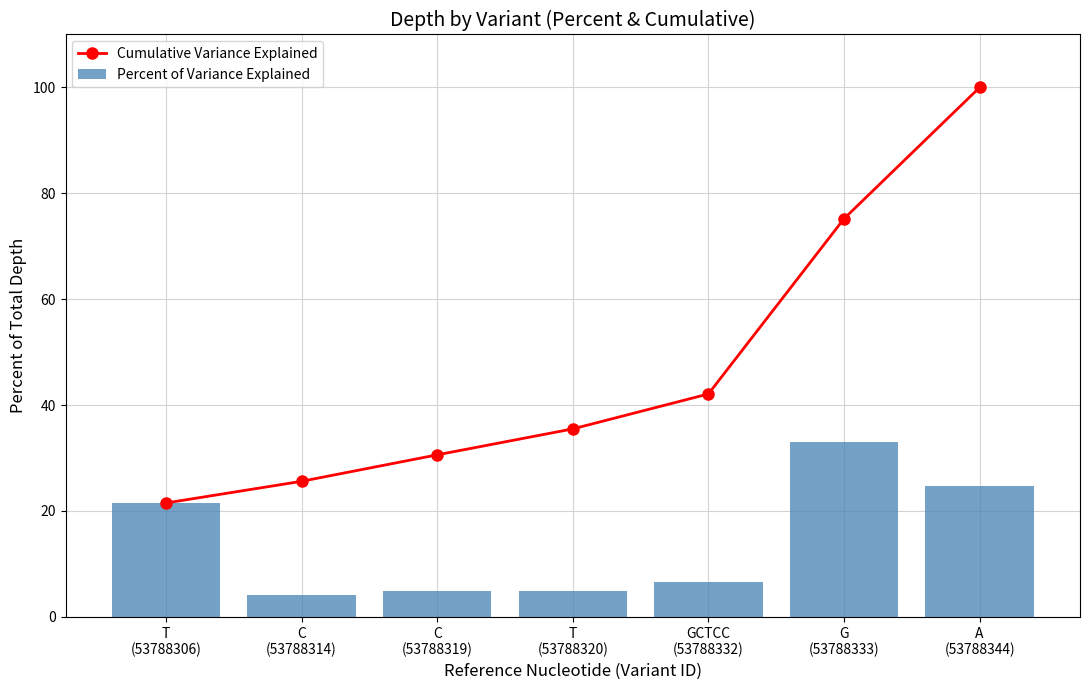

What is the difference between the highest and lowest values at G
(53788333)?

42.1